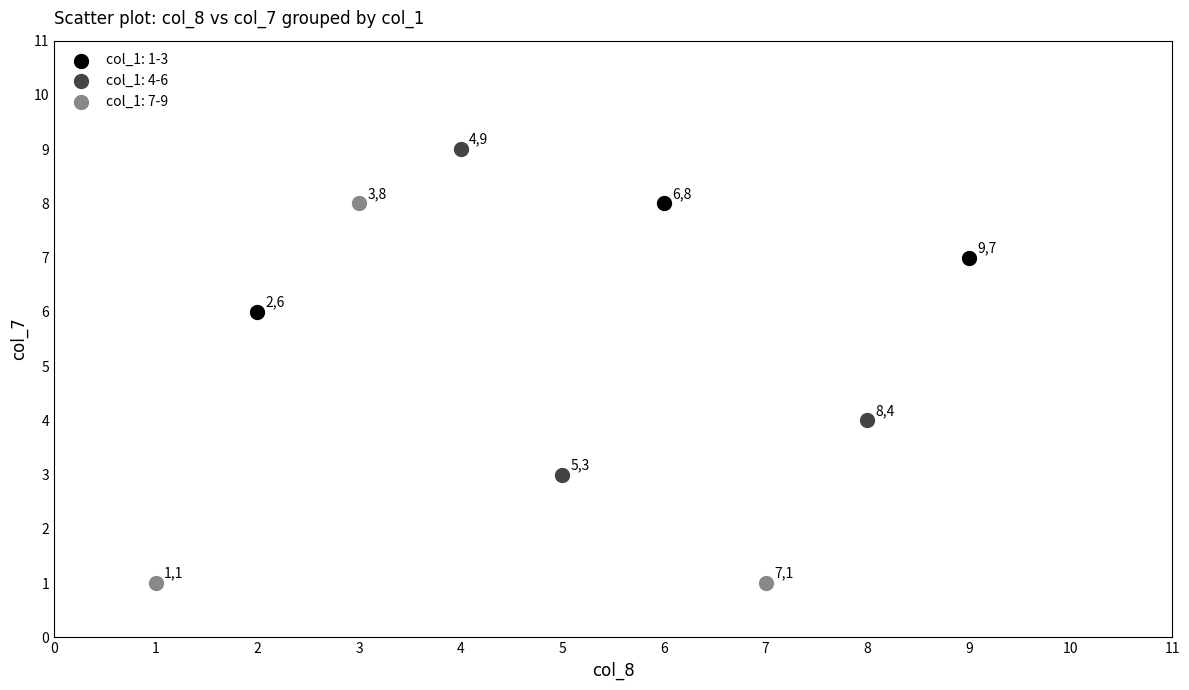

Which series has the widest spread of Y values?

col_1: 7-9